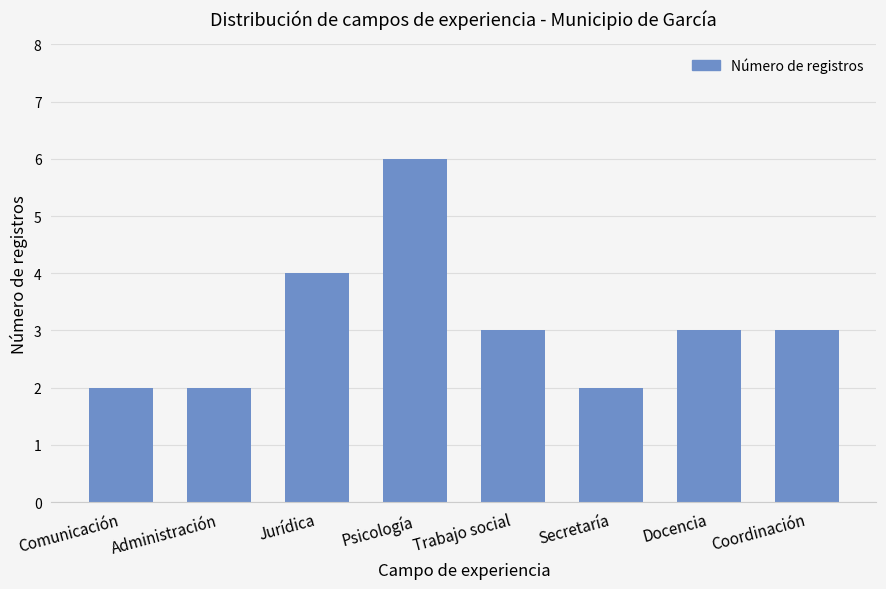

What is the sum of all values?

25